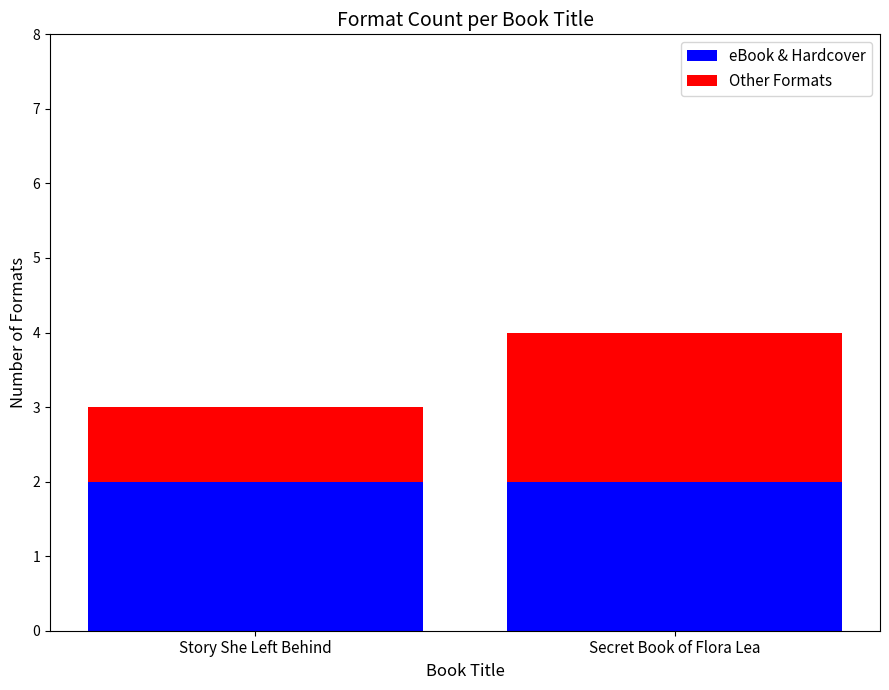

The value of eBook & Hardcover at Story She Left Behind is 3. True or false?

False